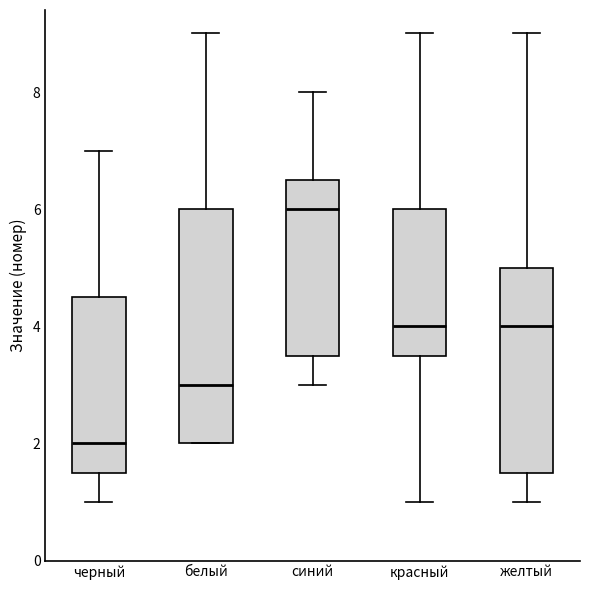

Reading left to right, transcribe this box plot: for each box, give where its median line is, the range the box spans, and where its two whiskers end, as read against the y-axis. The values are not printed on the chart, so give them approximately, as read against the axis.

черный: median 2.0, box 1.6 to 4.6, whiskers 1.0 to 7.0
белый: median 3.0, box 2.0 to 6.0, whiskers 2.0 to 9.0
синий: median 6.0, box 3.6 to 6.6, whiskers 3.0 to 8.0
красный: median 4.0, box 3.6 to 6.0, whiskers 1.0 to 9.0
желтый: median 4.0, box 1.6 to 5.0, whiskers 1.0 to 9.0